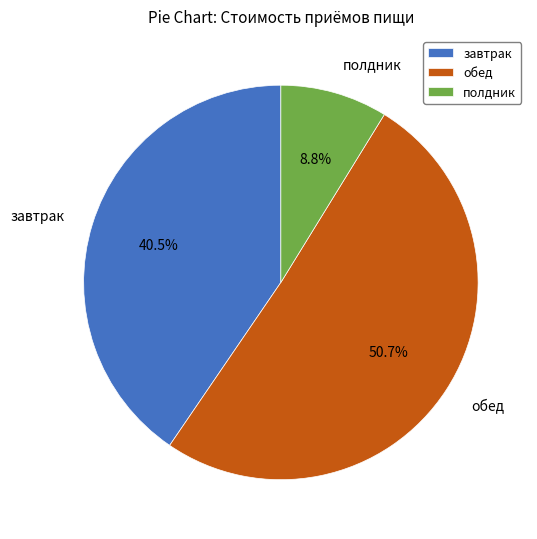

To the nearest percent, what is the combined percentage of полдник and обед?

60%